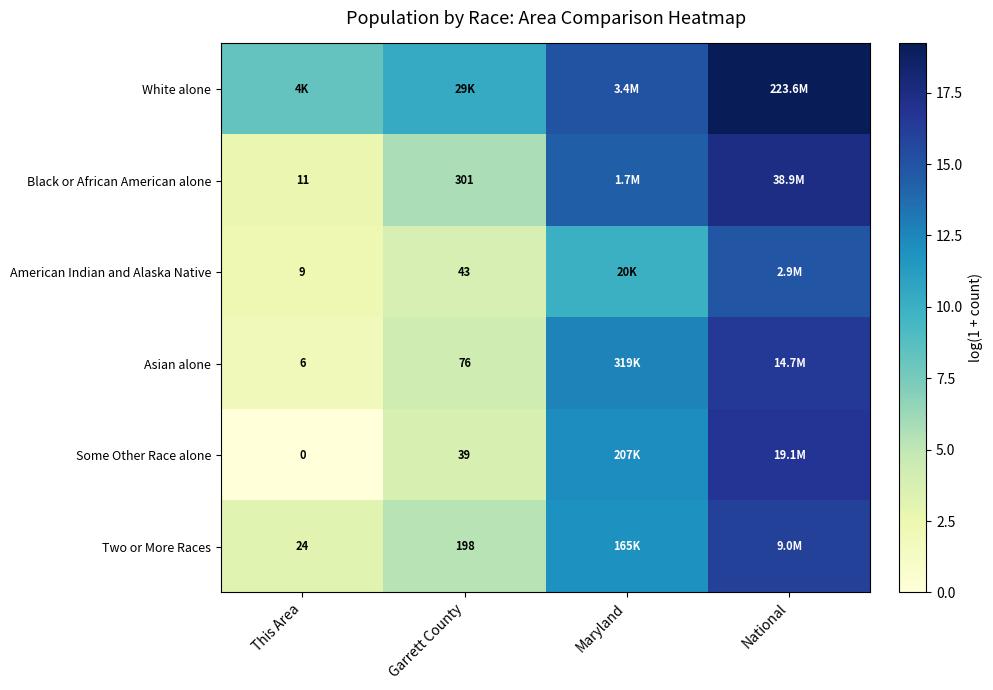

How many data points does each series have?

4